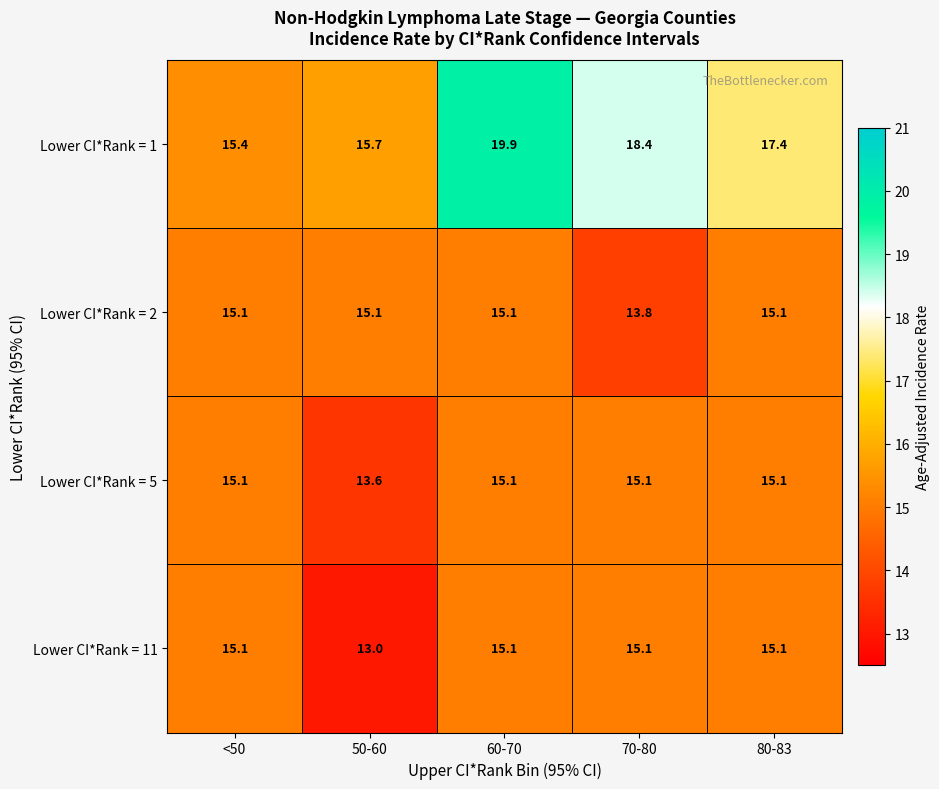

Which series changed the most between <50 and 80-83?

Lower CI*Rank = 1